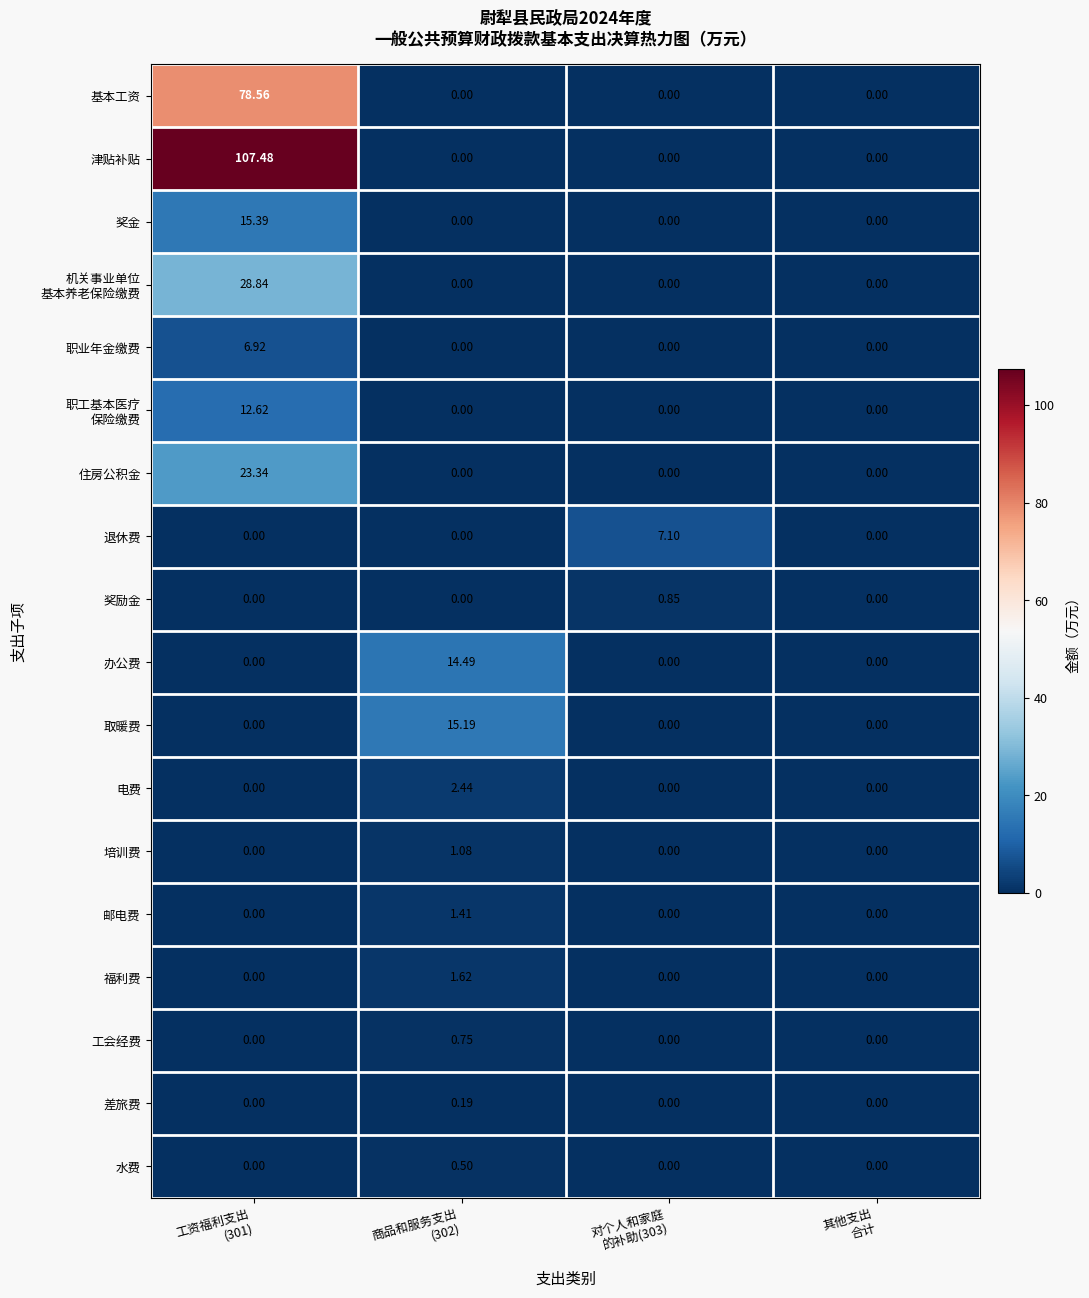

Which series has the largest range (max minus min)?

津贴补贴